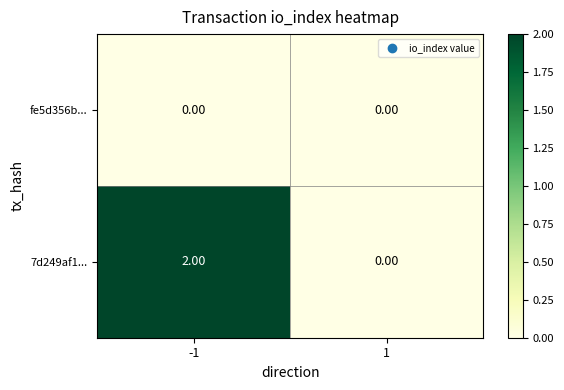

Which series has the largest total across all categories?

7d249af1...